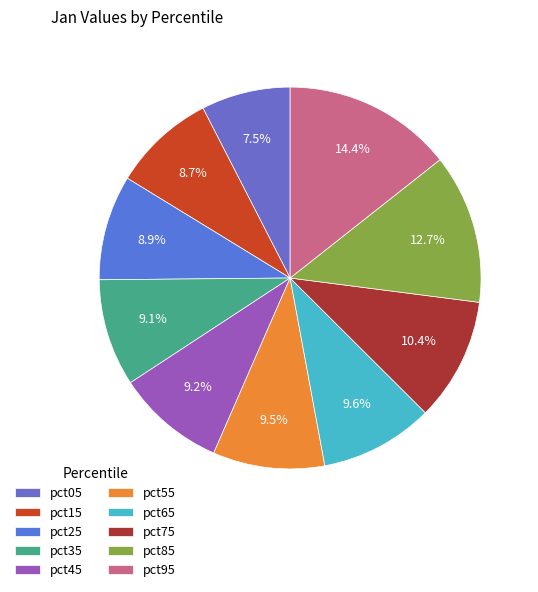

How much of the chart is everything except pct75?

89.6%